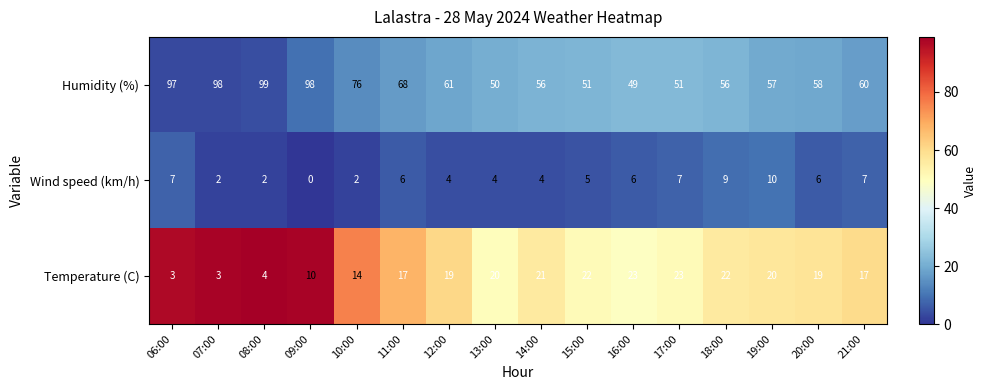

Which label corresponds to the largest value in the chart?

08:00